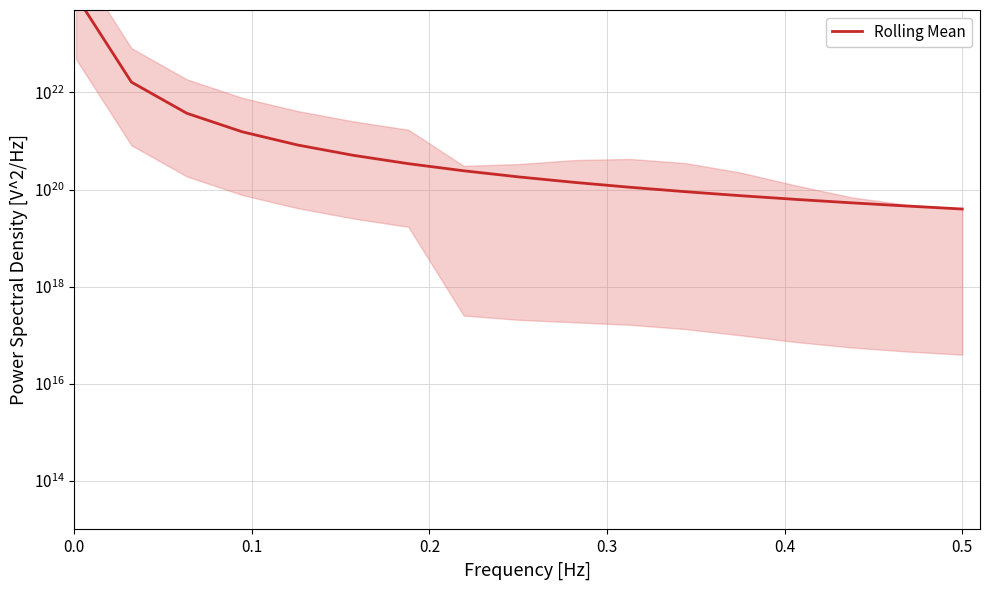

Does the chart have visible grid lines?

Yes